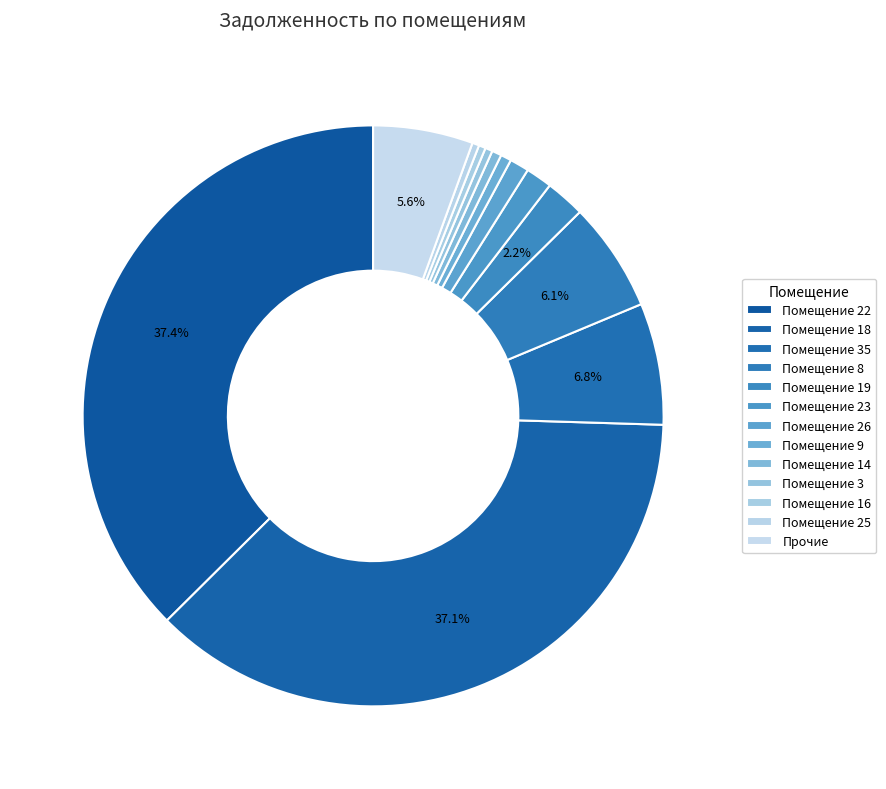

How many slices are in this pie chart?

13